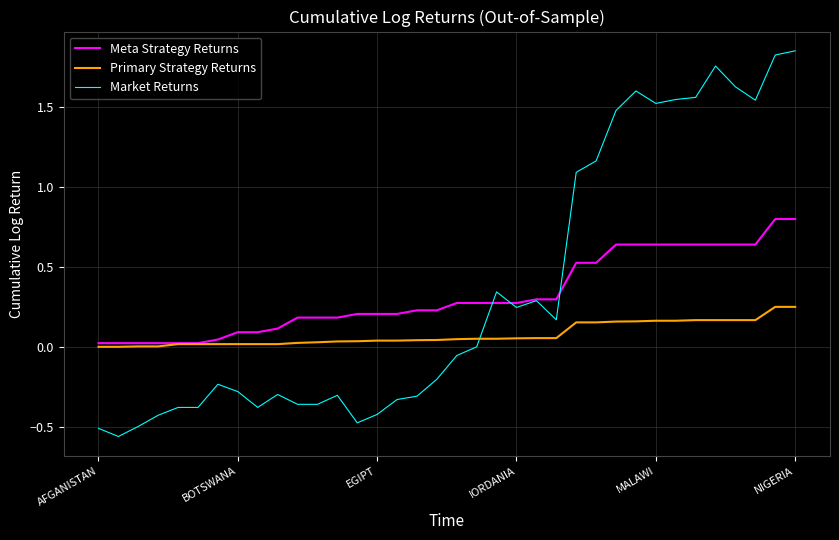

True or false: Primary Strategy Returns and Market Returns intersect in this chart.

True